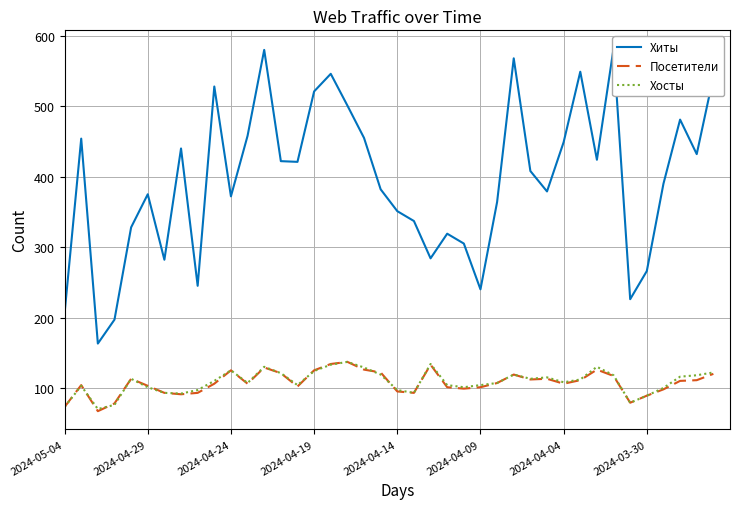

What is the highest value of the Посетители series?

137